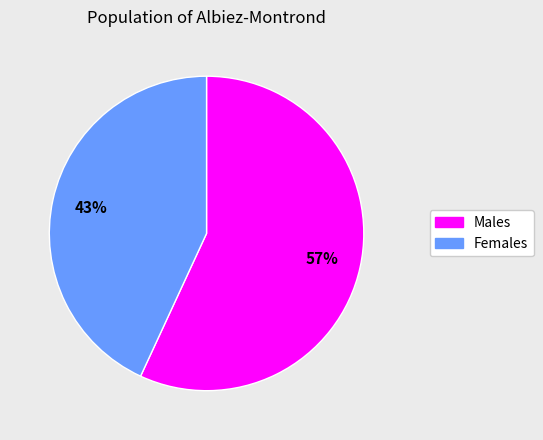

To the nearest percent, what is the difference between the largest and smallest slice percentages?

14%